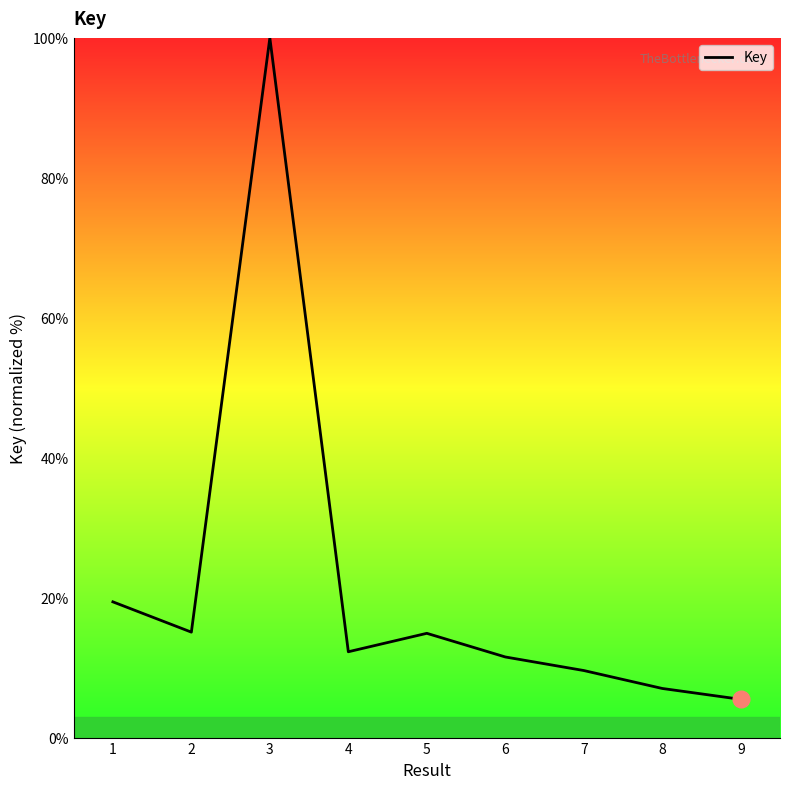

What is the difference between the maximum and minimum values?

94.5